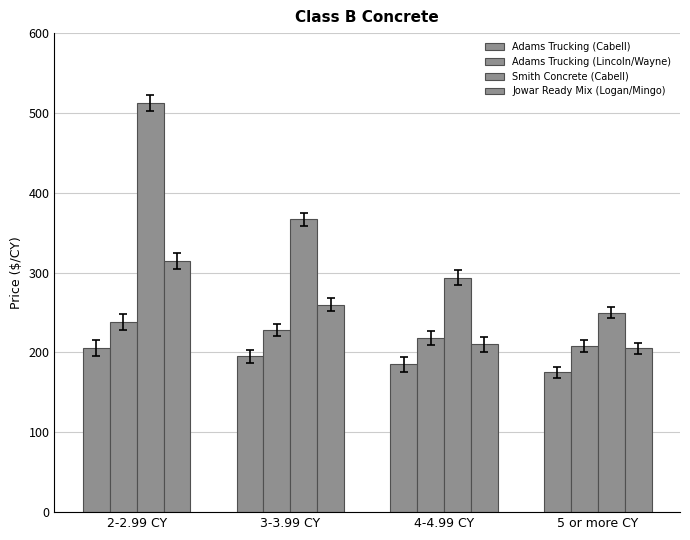

Rank the series by their maximum value, from highest to lowest.

Smith Concrete (Cabell), Jowar Ready Mix (Logan/Mingo), Adams Trucking (Lincoln/Wayne), Adams Trucking (Cabell)